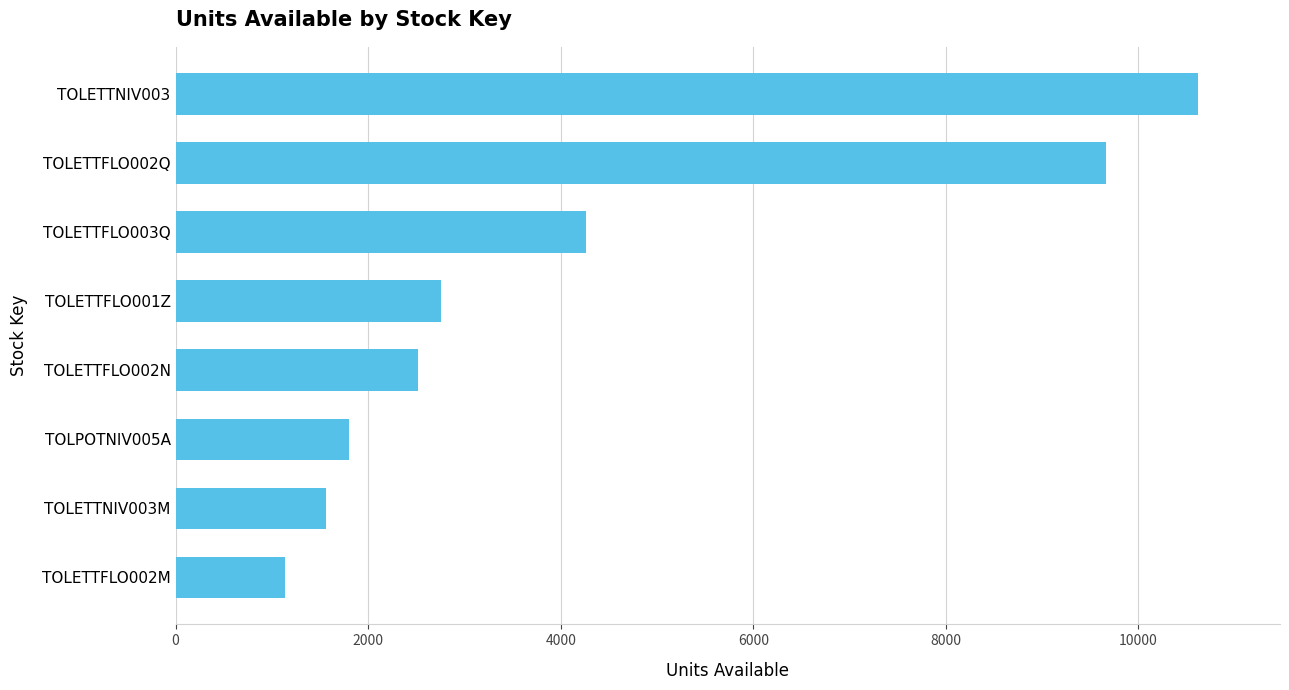

Are the bars horizontal?

Yes